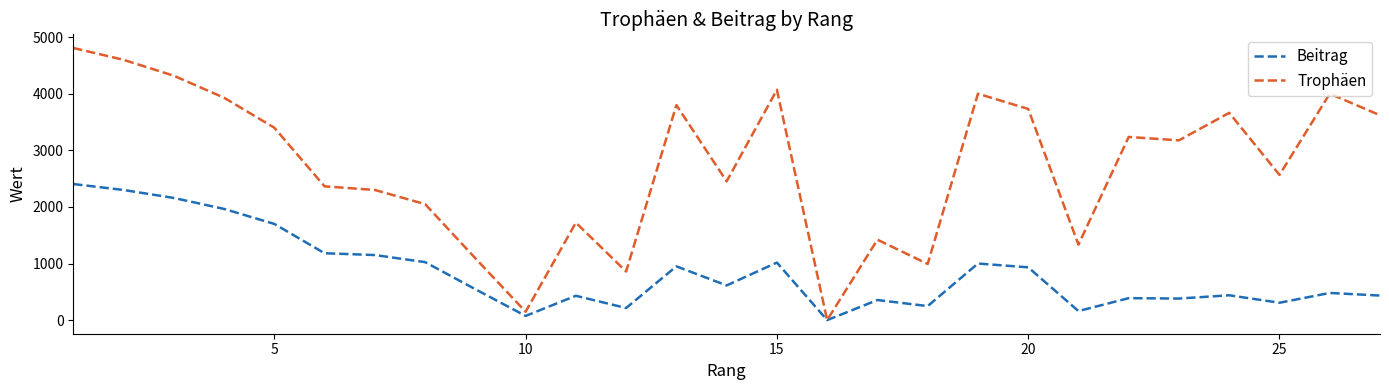

Does the chart have visible grid lines?

No